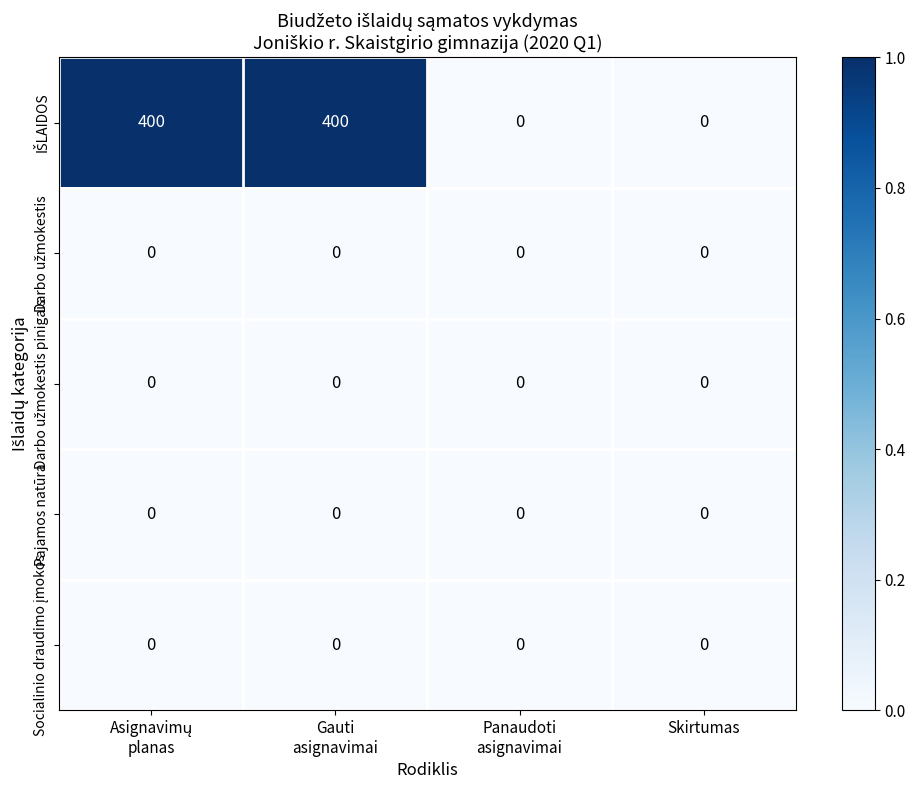

List the series in order of their peak value, lowest first.

Darbo užmokestis, Darbo užmokestis pinigais, Pajamos natūra, Socialinio draudimo įmokos, IŠLAIDOS